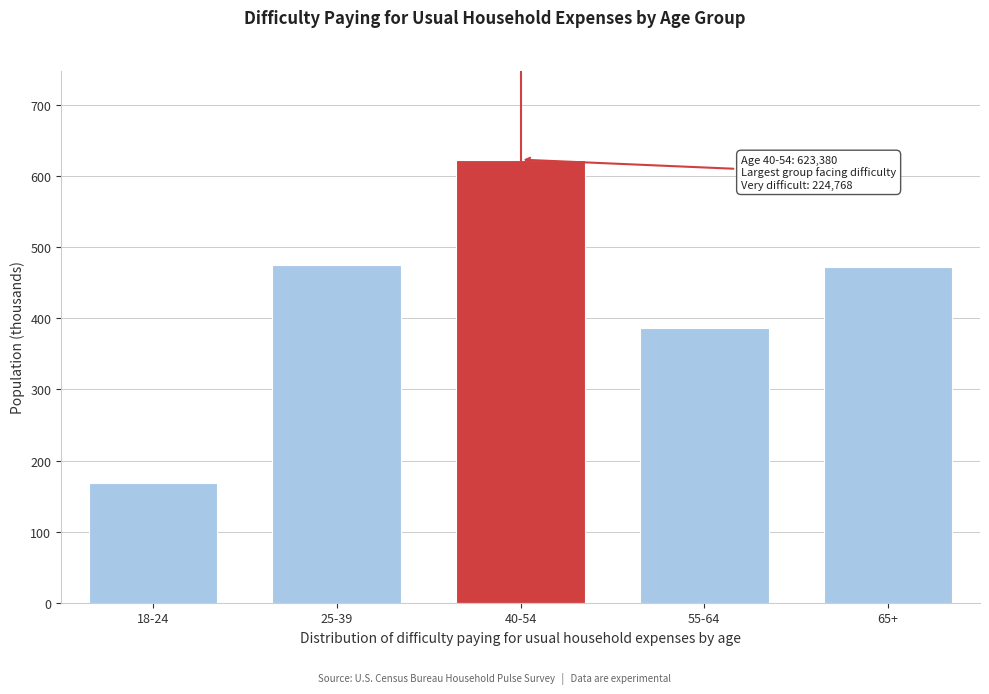

Reading right to left, transcribe all the data shown in this chart.

472.0	386.3	623.4	475.1	168.9